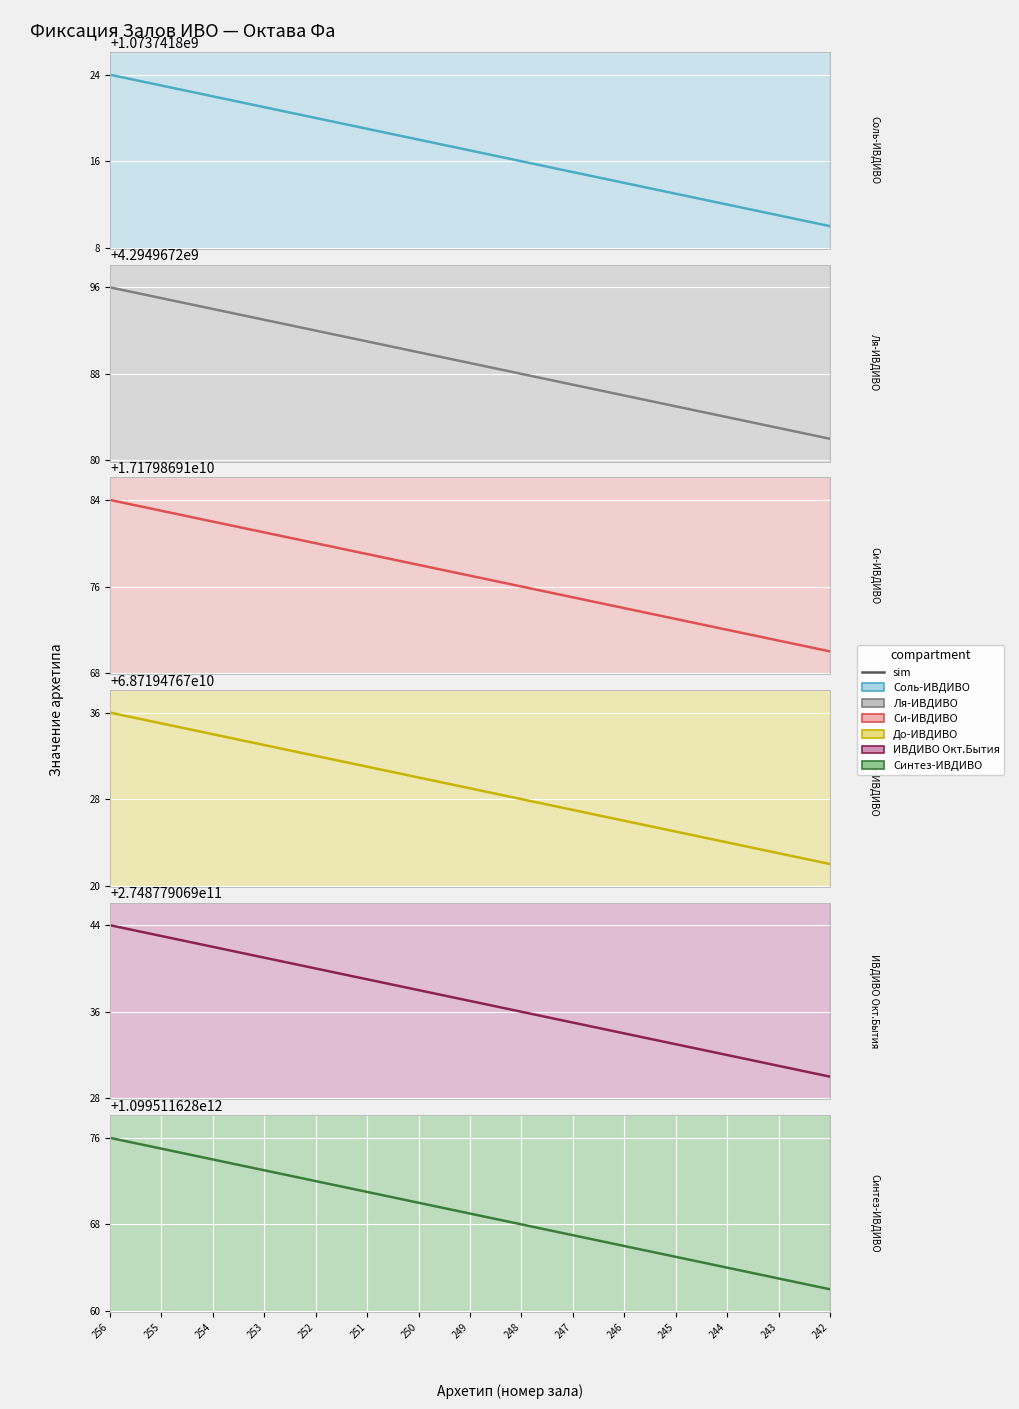

What is the minimum value for col_4 (Ля-ИВДИВО)?

4294967282